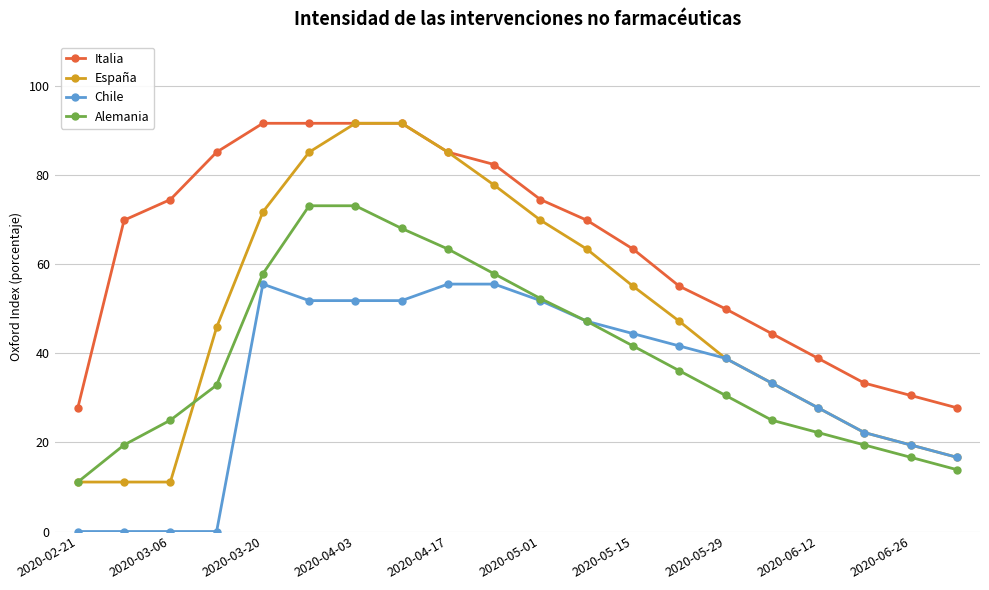

What is the greatest value displayed?

91.7